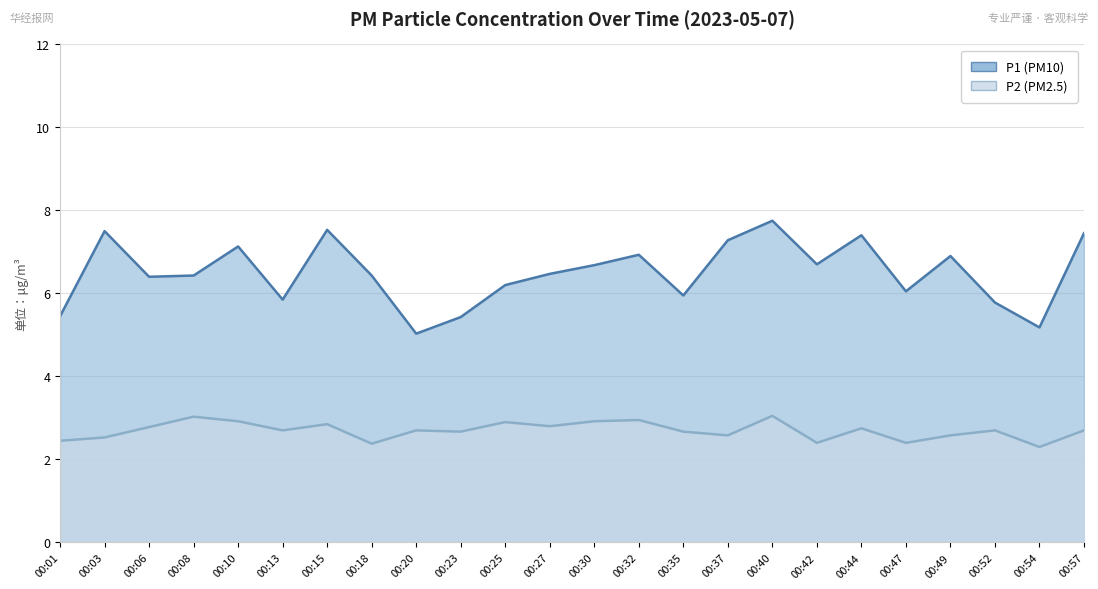

What is the sum of all P2 values?

64.7